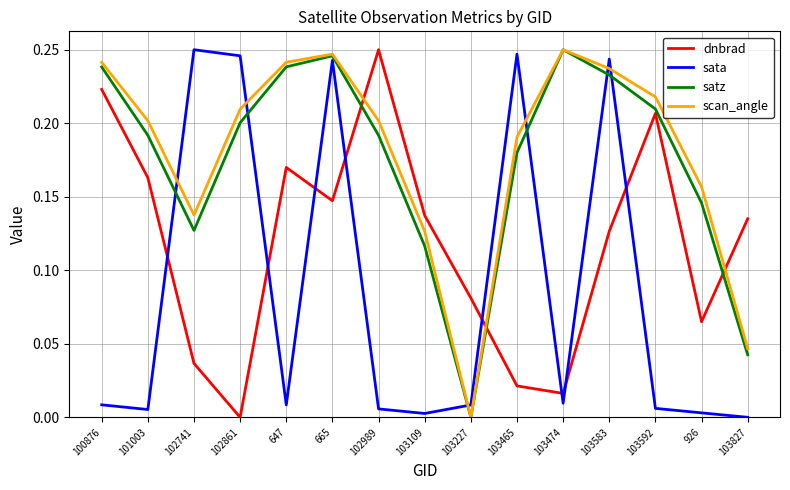

At which label does dnbrad reach its minimum?

102861